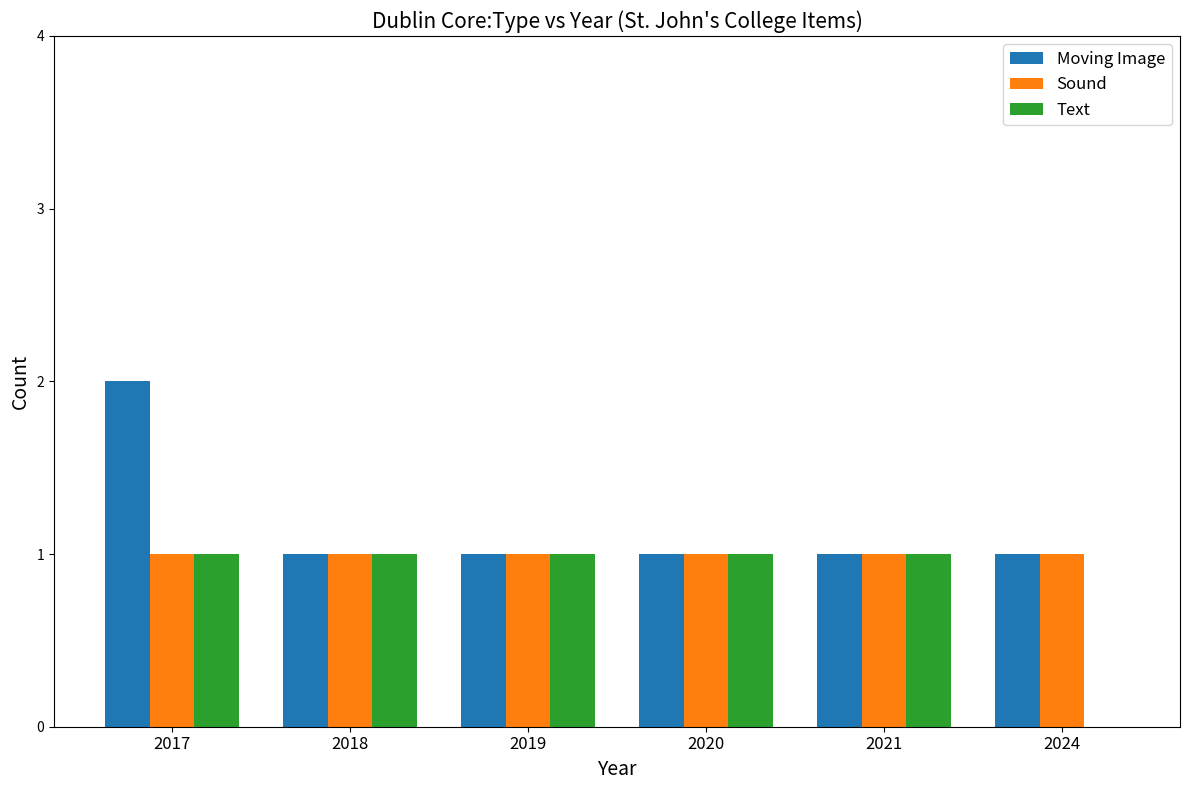

Is the value of Sound at 2021 greater than the value of Text at 2024?

Yes